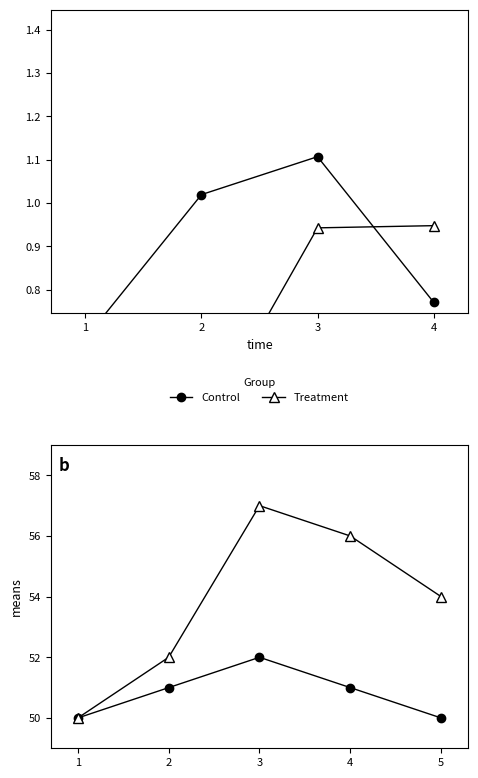

List the series in order of their peak value, lowest first.

Control, Treatment